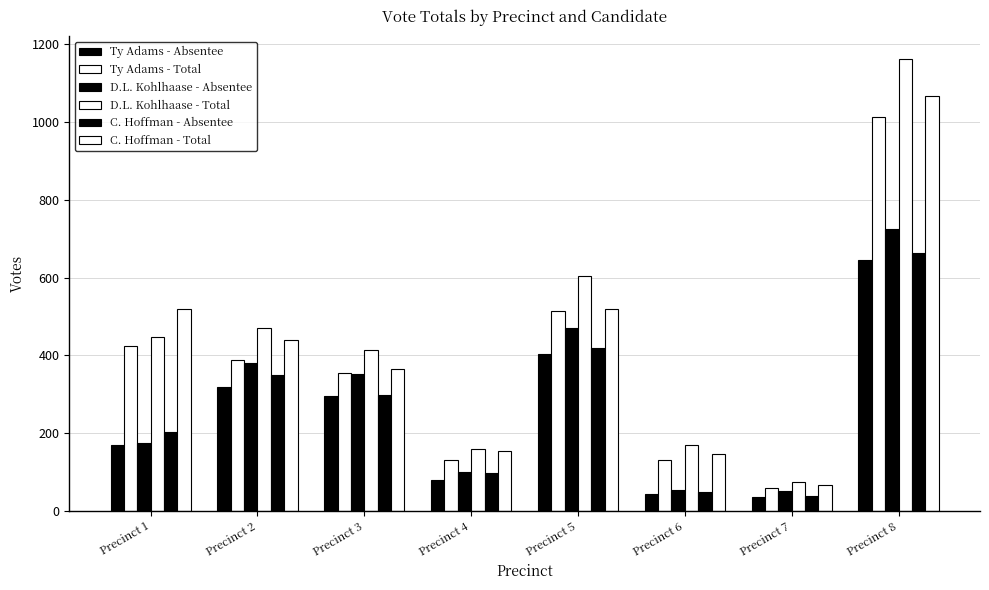

How many data points does each series have?

8